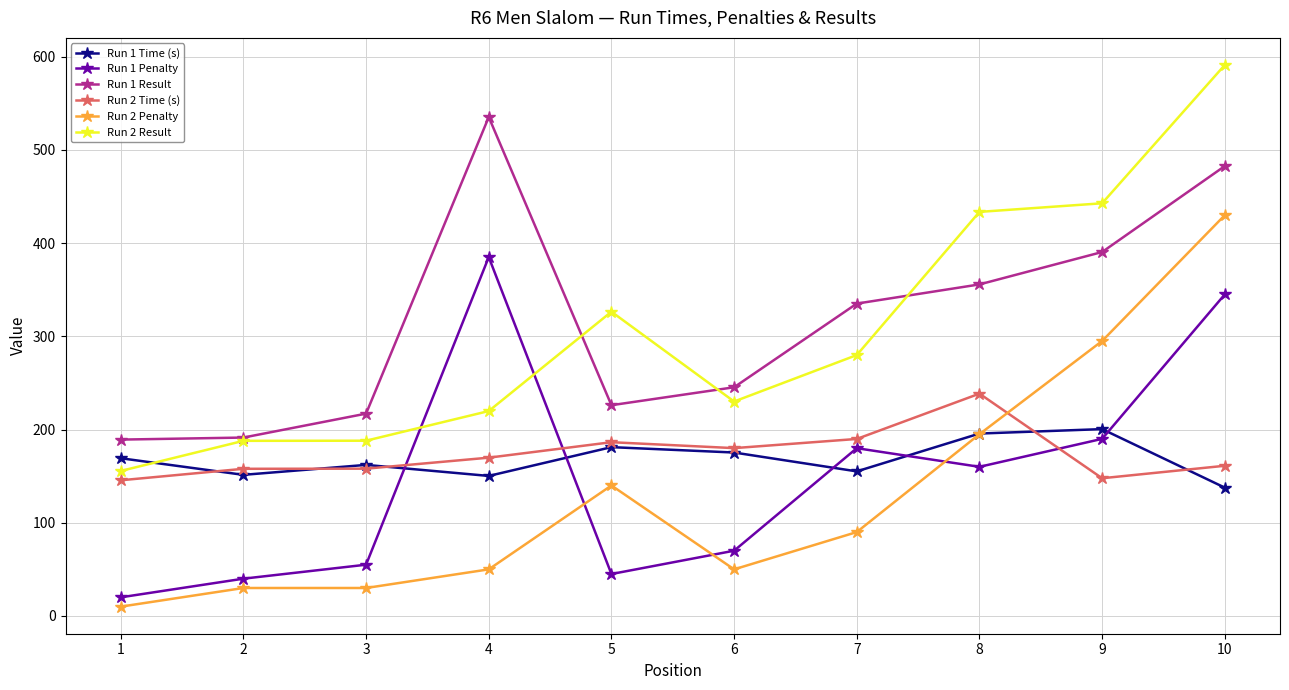

After their last crossing, which series has the higher values: Run 1 Time (s) or Run 1 Penalty?

Run 1 Penalty